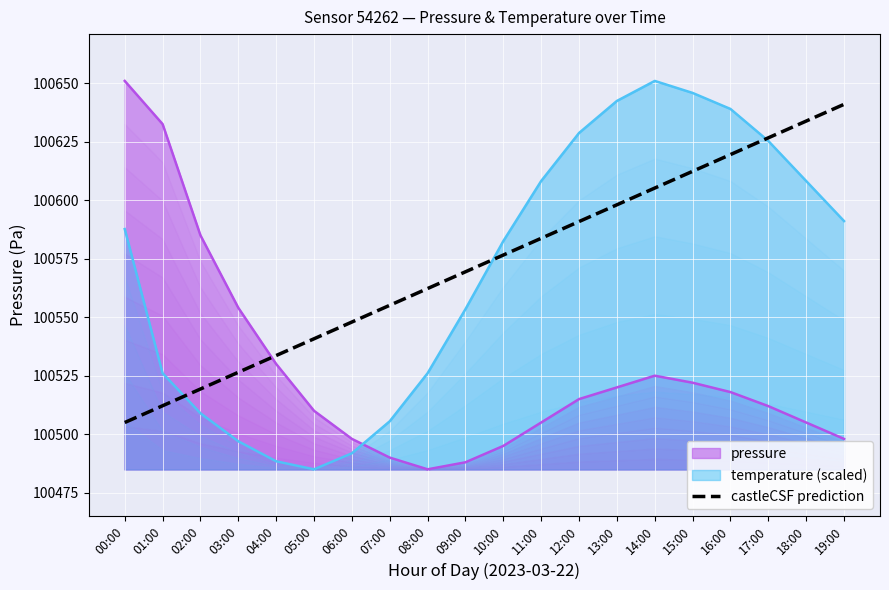

True or false: the data shows 30132.6 at 02:00.

False